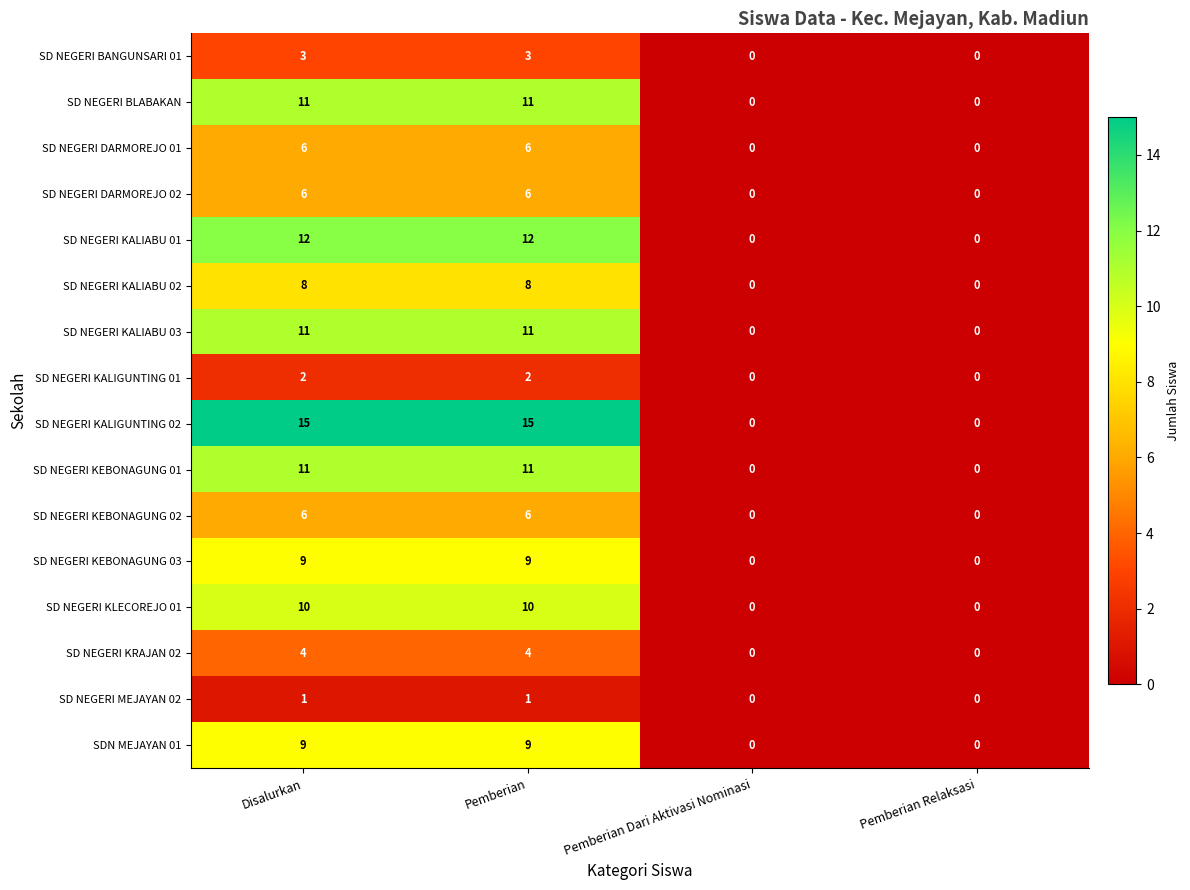

Which series has the largest range (max minus min)?

SD NEGERI KALIGUNTING 02